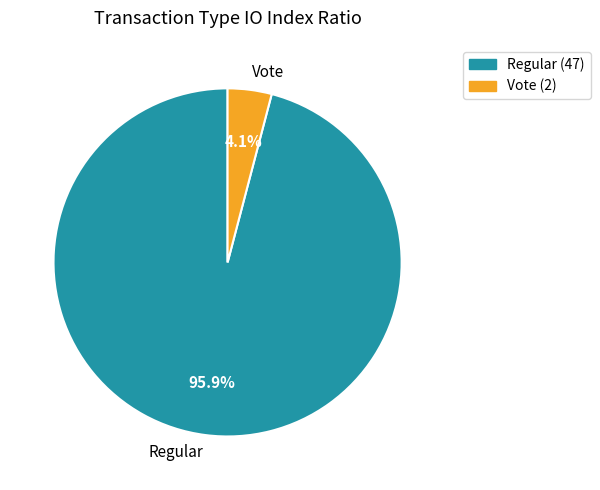

Is it true that Regular is 87% of the pie?

False